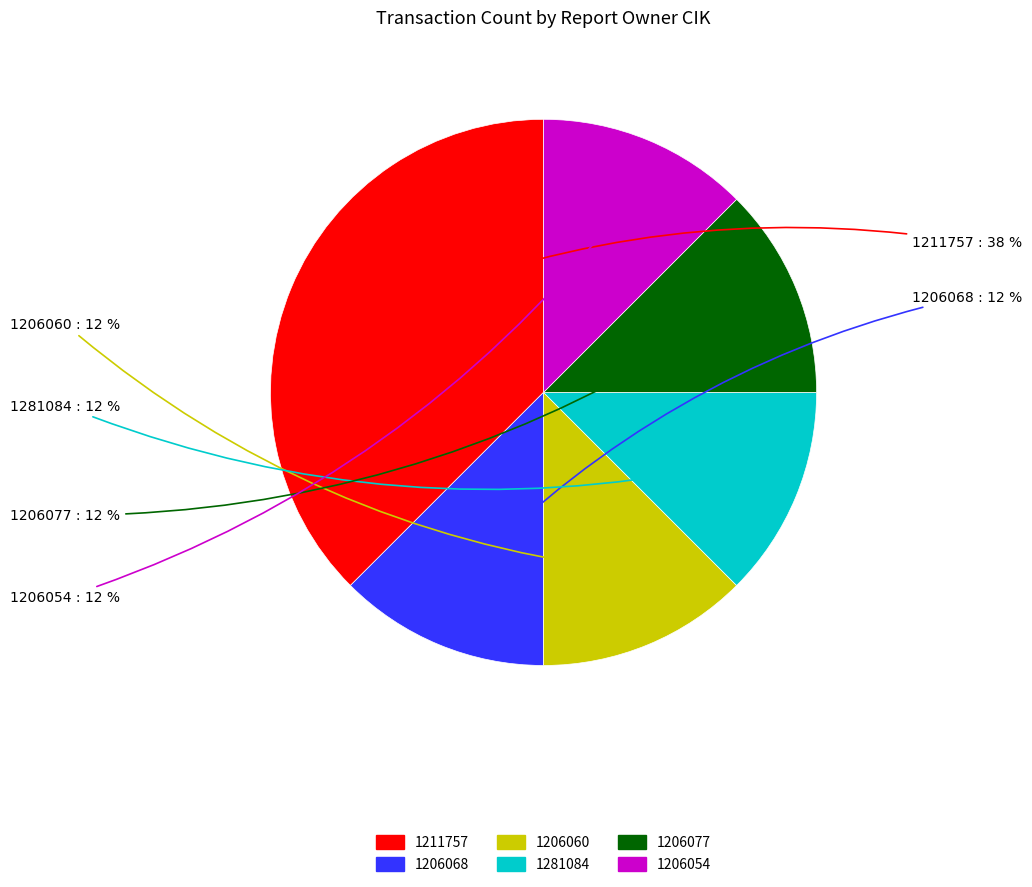

Is the sum of 1206068 and 1206060 greater than half?

No